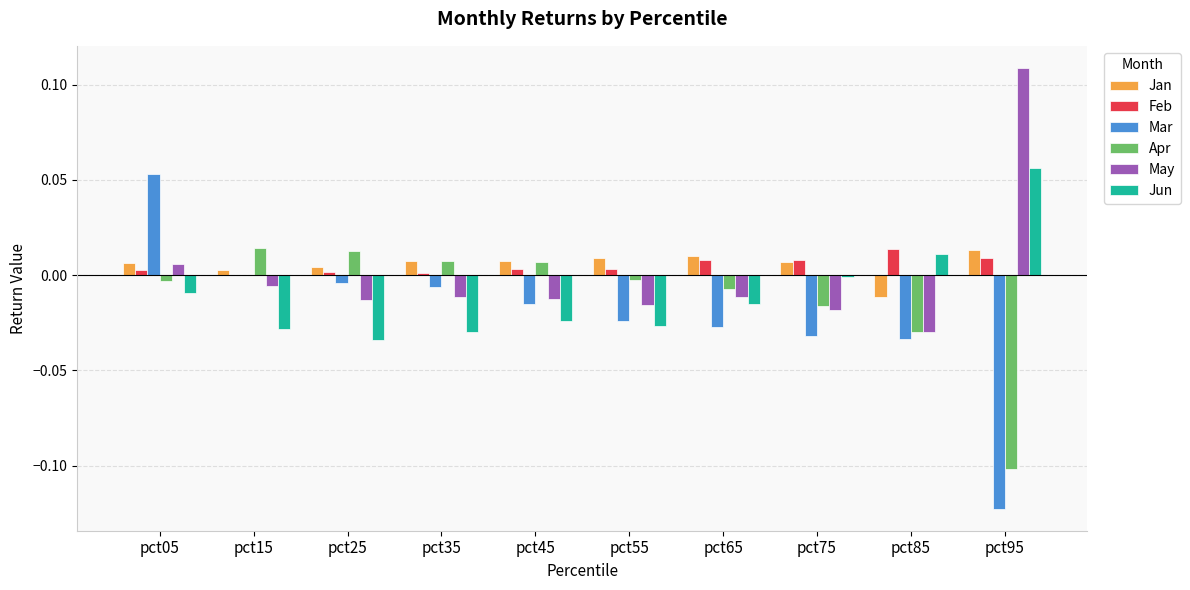

True or false: Feb has a value of -0.0 at pct15.

True